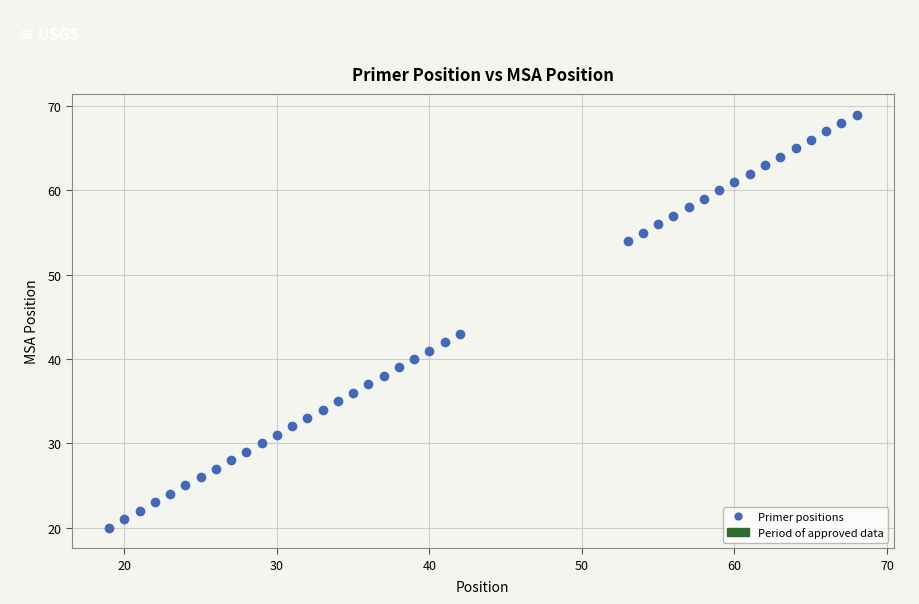

What Y value in the scatter plot is closest to 44?

43